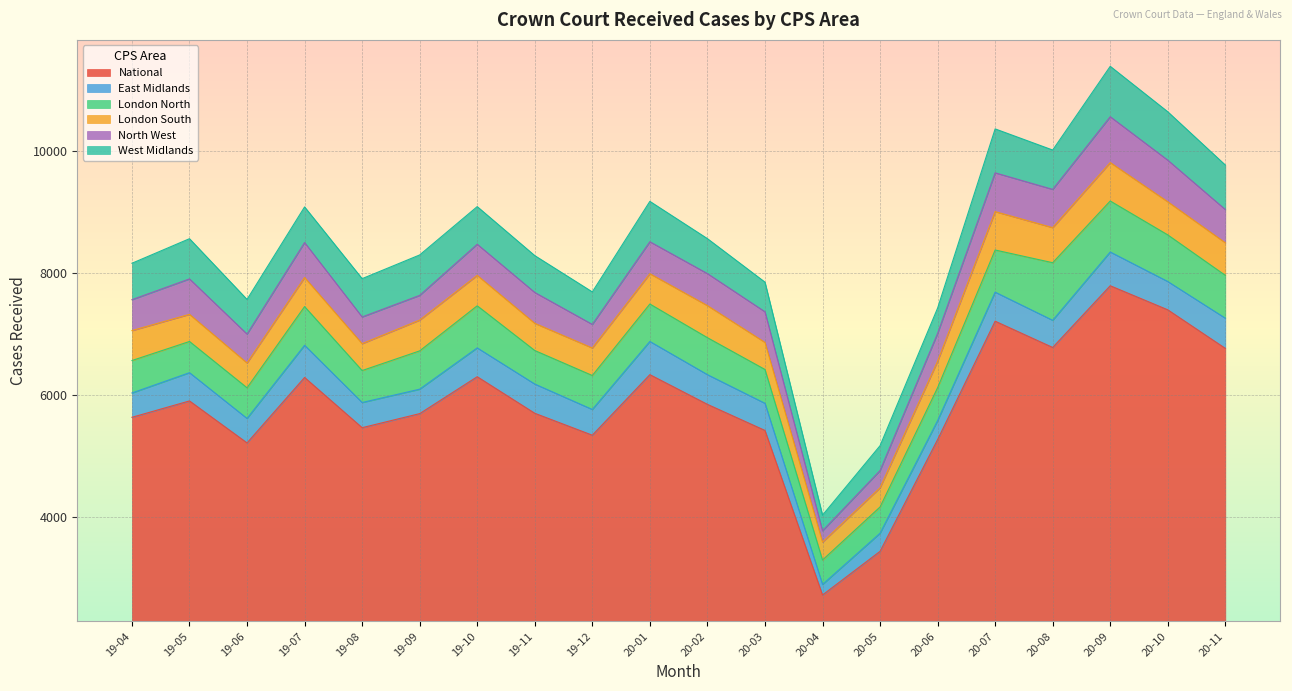

True or false: National has a value of 11542 at 20-08.

False